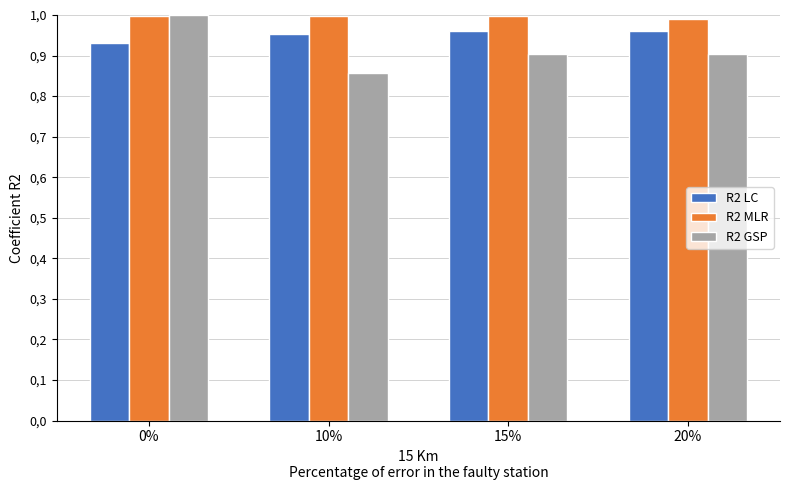

What are all the series names shown in the legend?

R2 LC, R2 MLR, R2 GSP